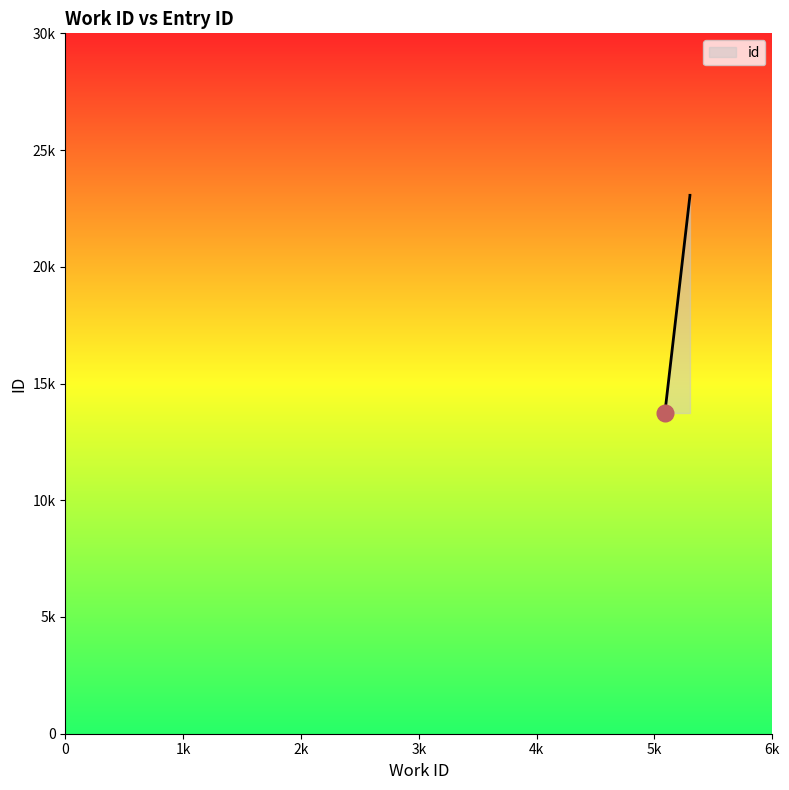

The value at 5088 is 21487. True or false?

False